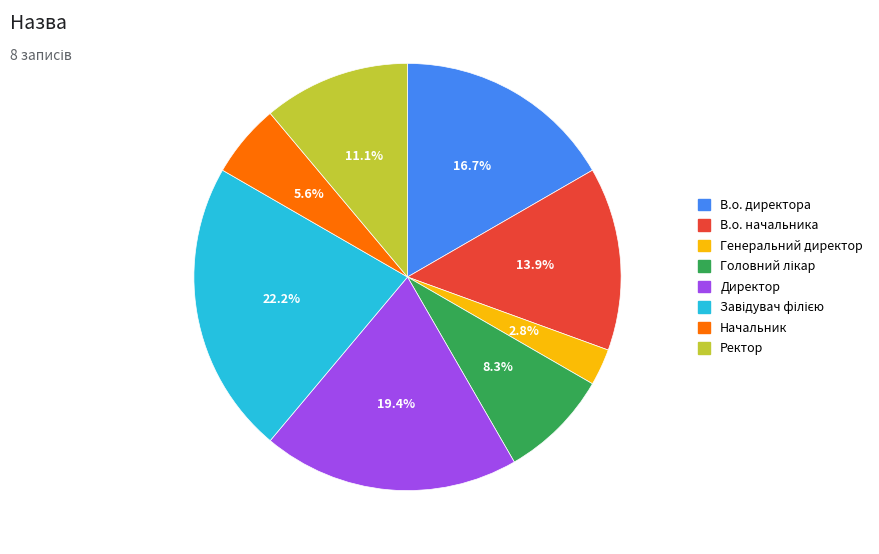

Which has a higher value, Директор or В.о. начальника?

Директор